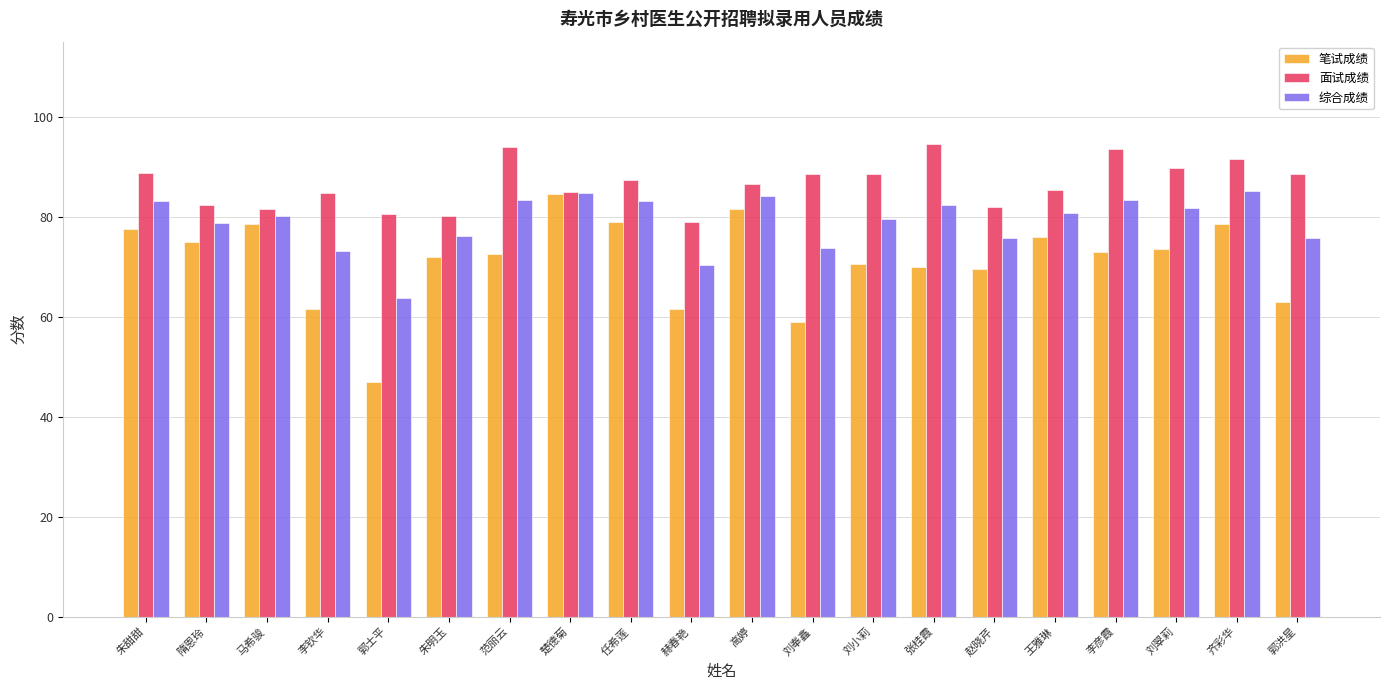

What are all the series names shown in the legend?

笔试成绩, 面试成绩, 综合成绩